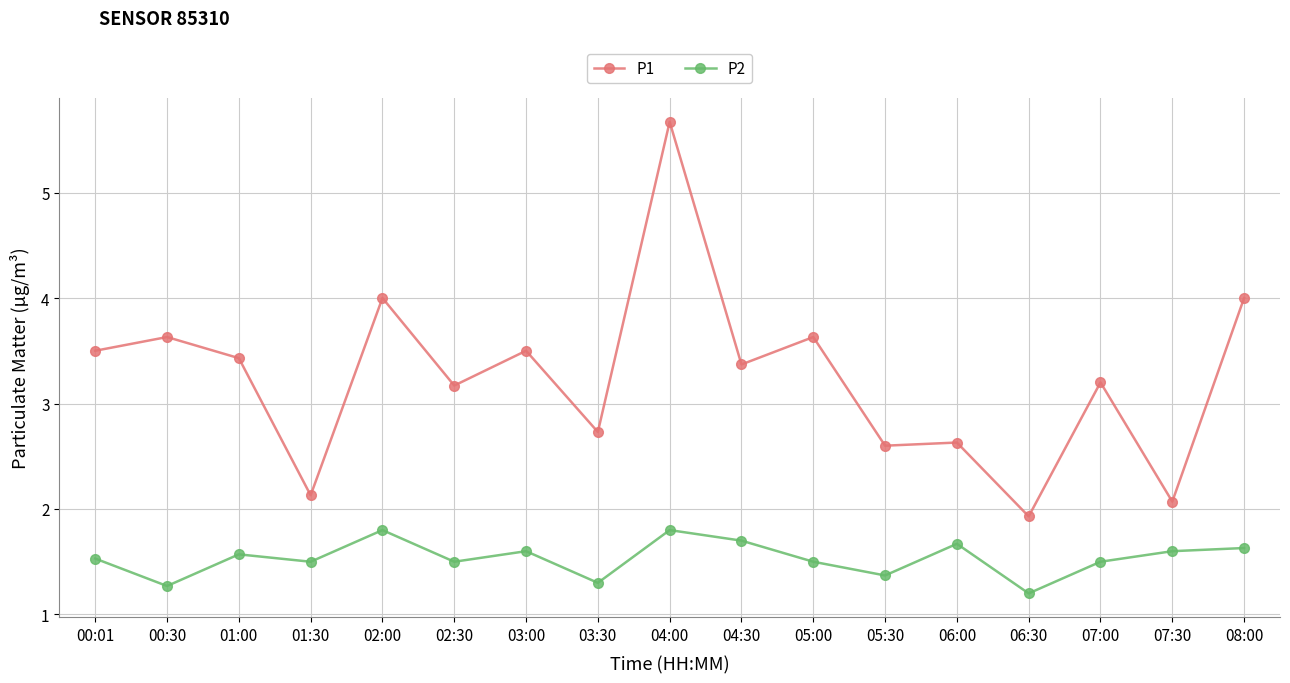

What position from the left is 05:30?

12